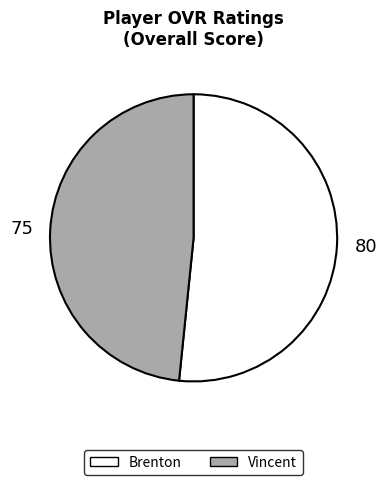

Which slice is the smallest?

Vincent